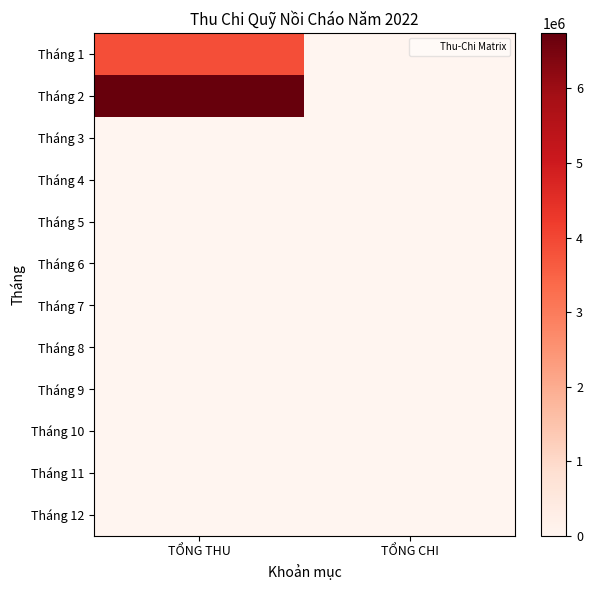

Rank the series at TỔNG THU from highest to lowest value.

Tháng 2, Tháng 1, Tháng 3, Tháng 4, Tháng 5, Tháng 6, Tháng 7, Tháng 8, Tháng 9, Tháng 10, Tháng 11, Tháng 12